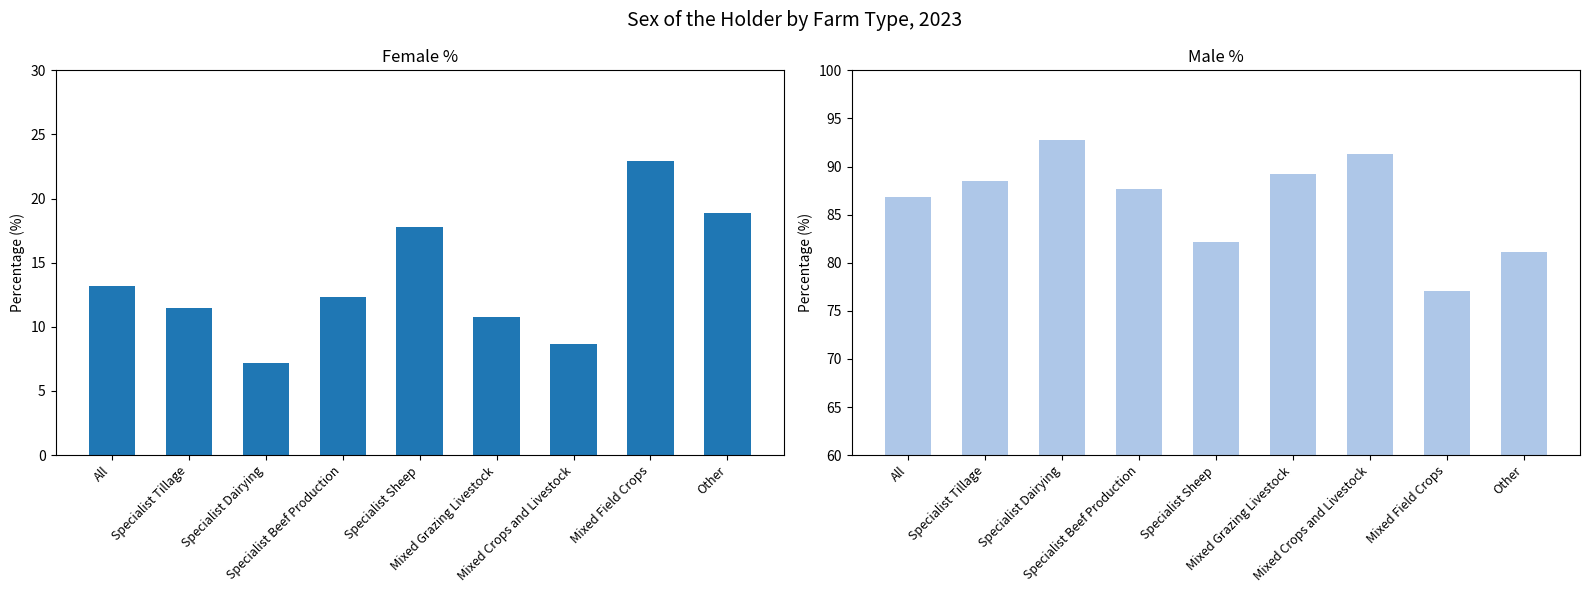

List the series in order of their overall mean, highest first.

Male %, Female %